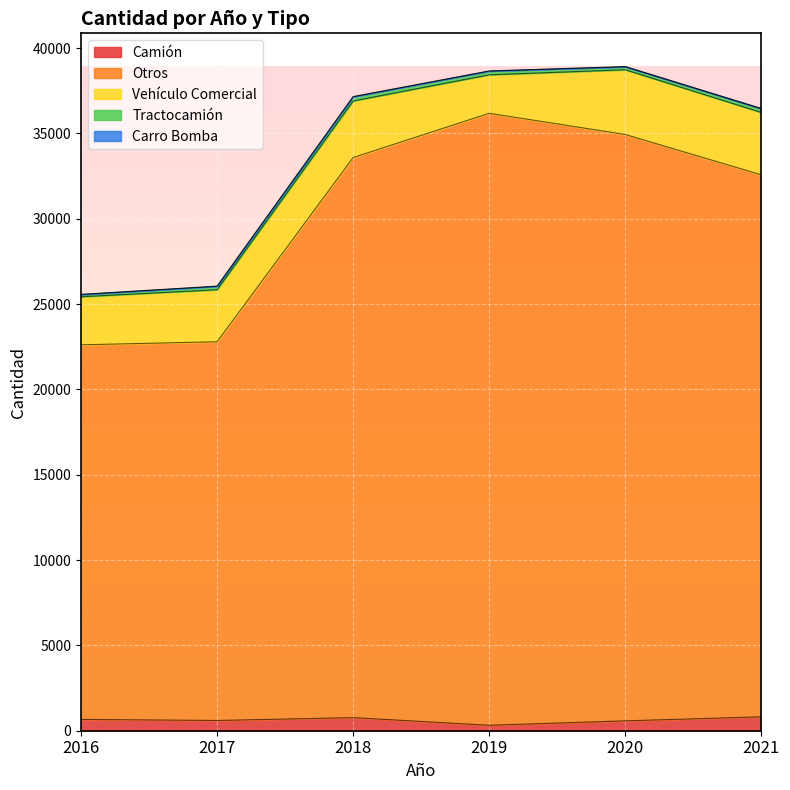

Which series changed the most between 2016 and 2020?

Otros